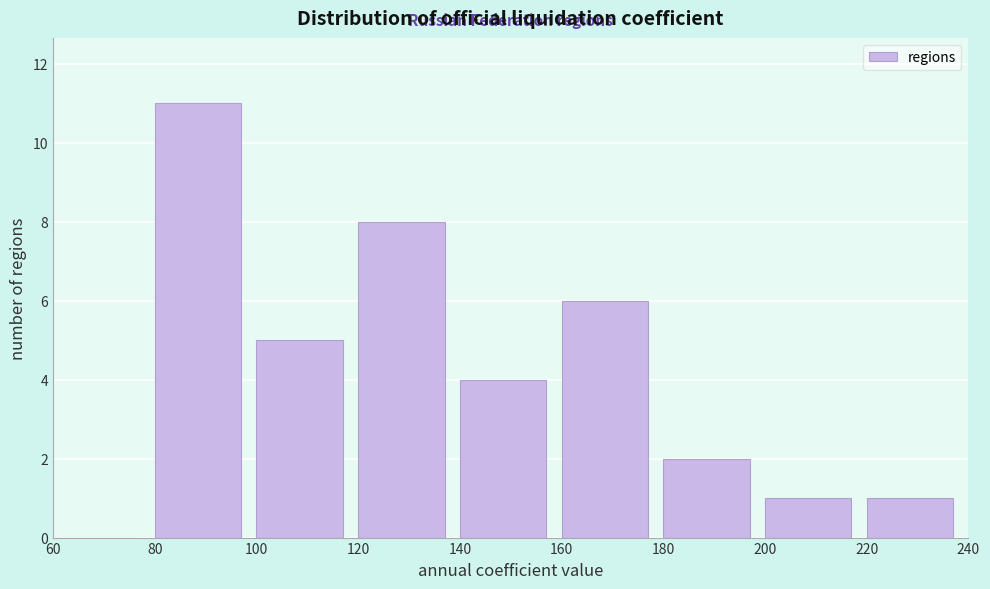

What is the height of the bar covering 180 to 200 on the x-axis? The values are not printed on the chart, so give them approximately, as read against the axis.

2